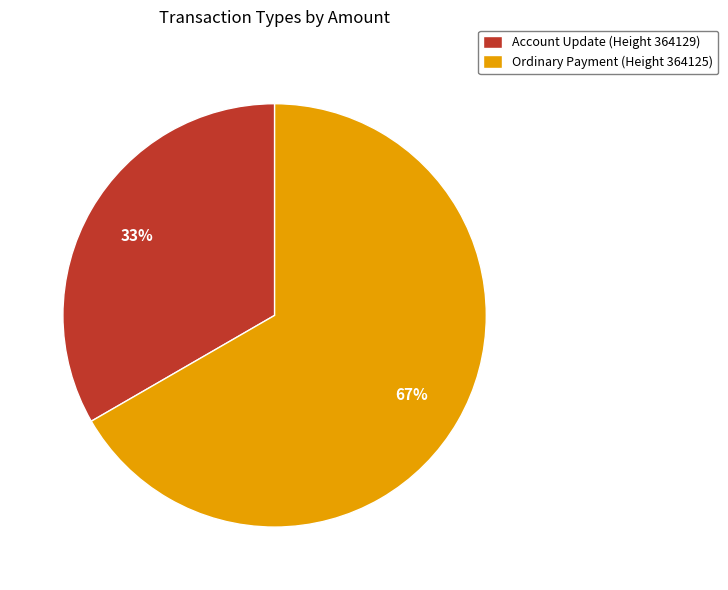

Which slice is the largest?

Ordinary Payment (Height 364125)